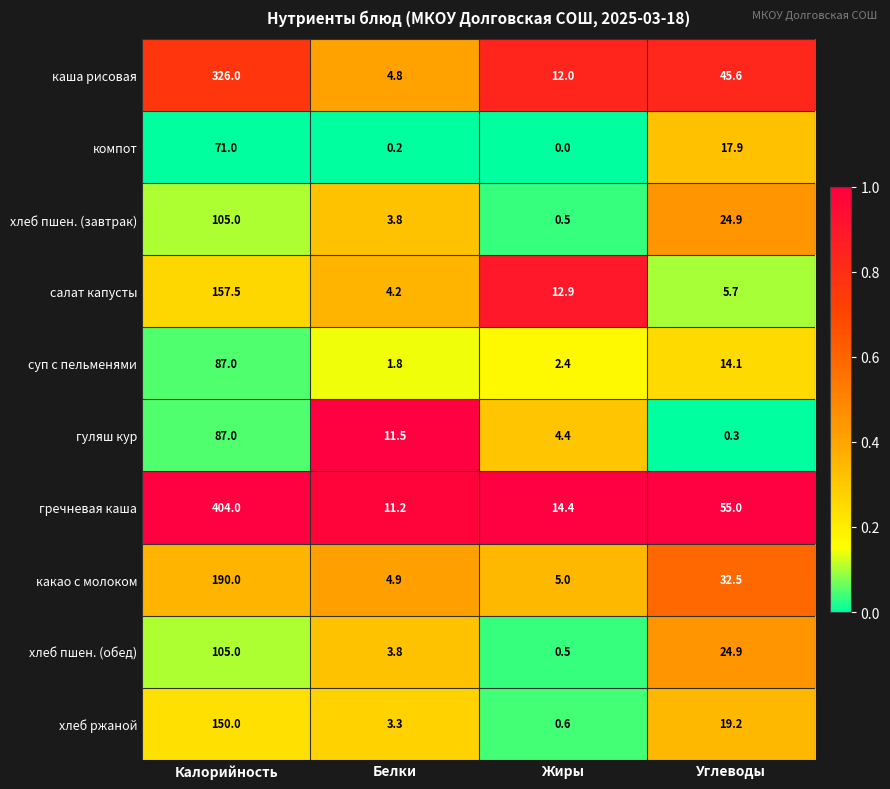

Rank the categories by хлеб ржаной value from highest to lowest.

Калорийность, Углеводы, Белки, Жиры